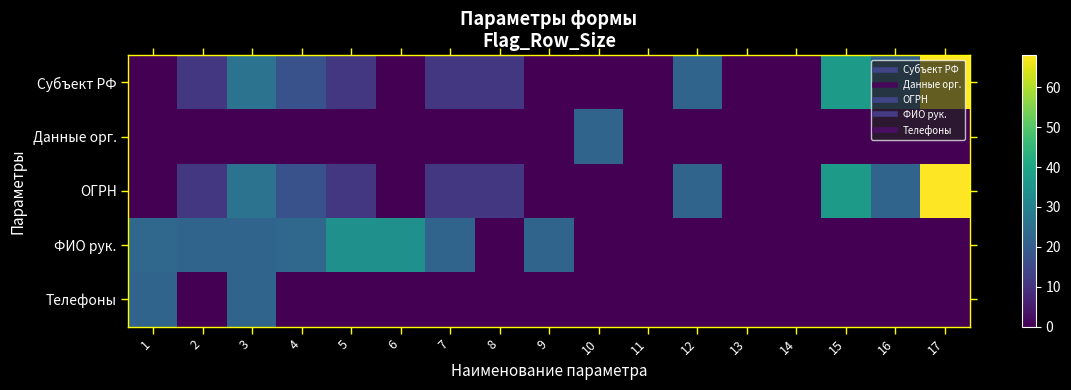

Between 17 and 13, which is larger?

17